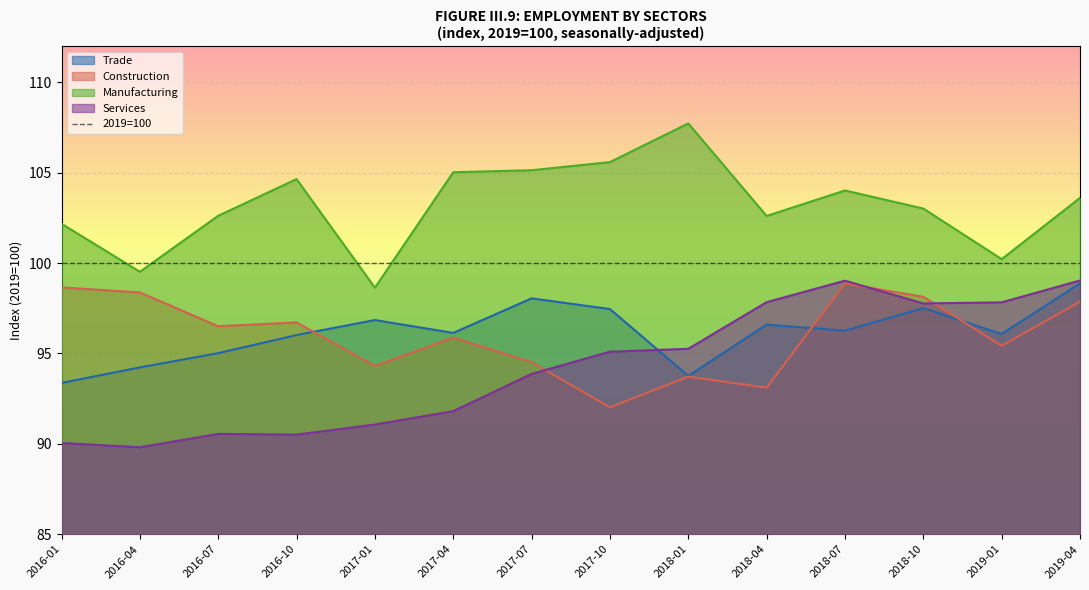

Count the number of data series in this chart.

4